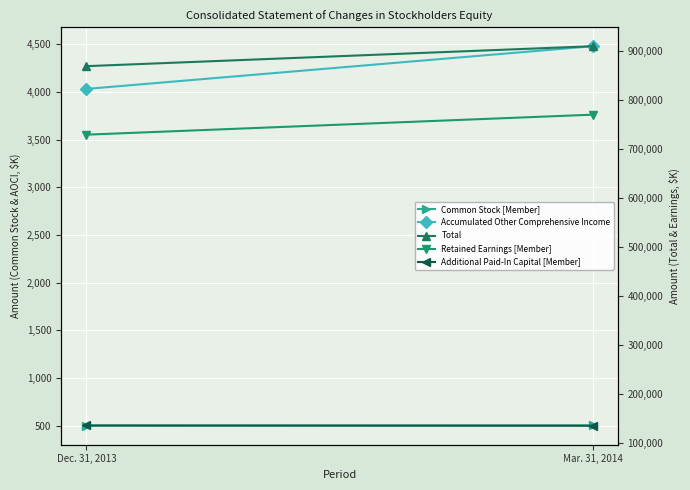

Reading left to right, extract all data points from this chart.

Common Stock [Member]: 498	501
Accumulated Other Comprehensive Income: 4032	4480
Total: 869476	910218
Retained Earnings [Member]: 729505	770345
Additional Paid-In Capital [Member]: 135441	134892